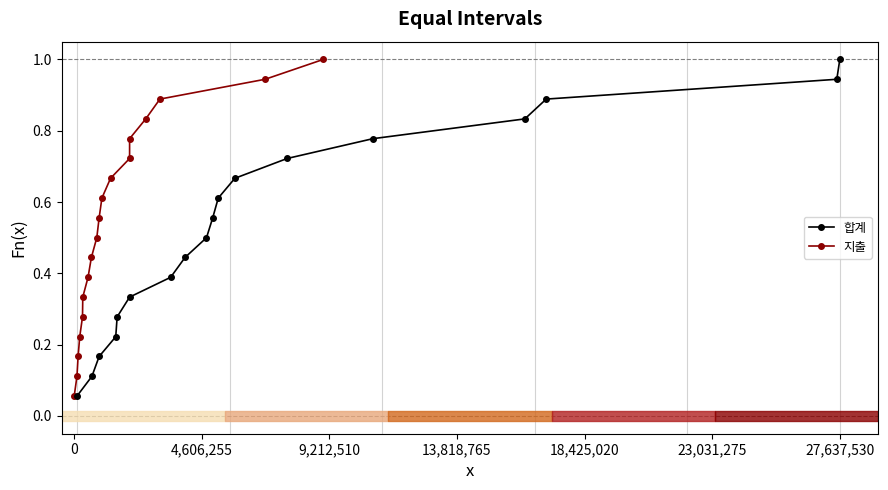

True or false: 합계 and 지출 intersect in this chart.

False